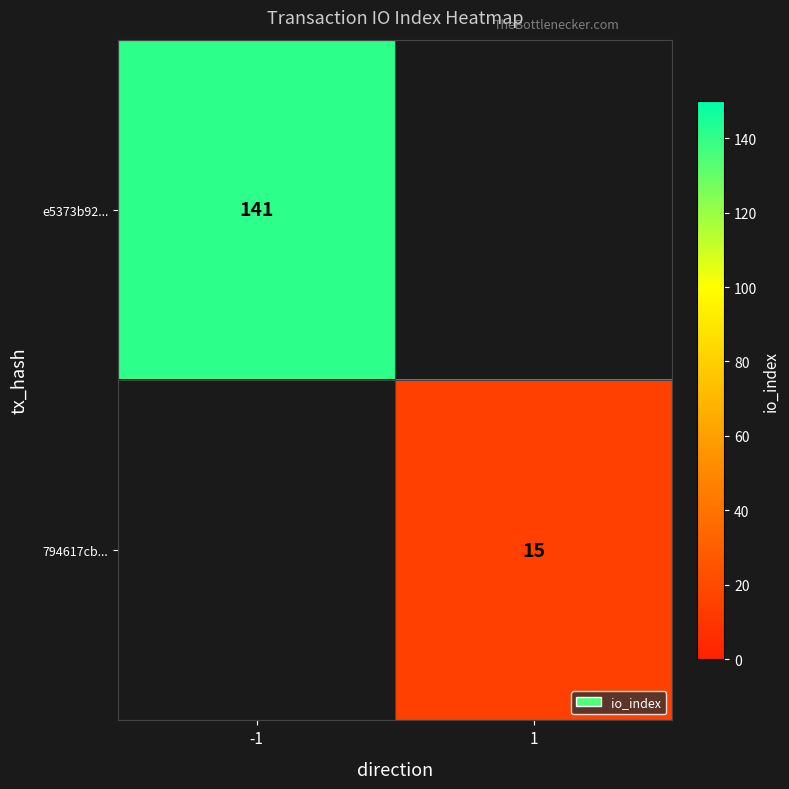

True or false: 794617cb... has a value of 22 at 1.

False